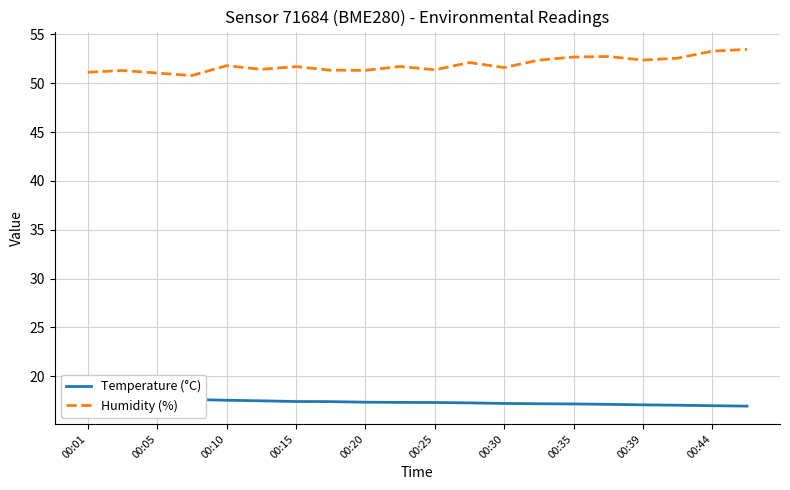

Does the chart have visible grid lines?

Yes